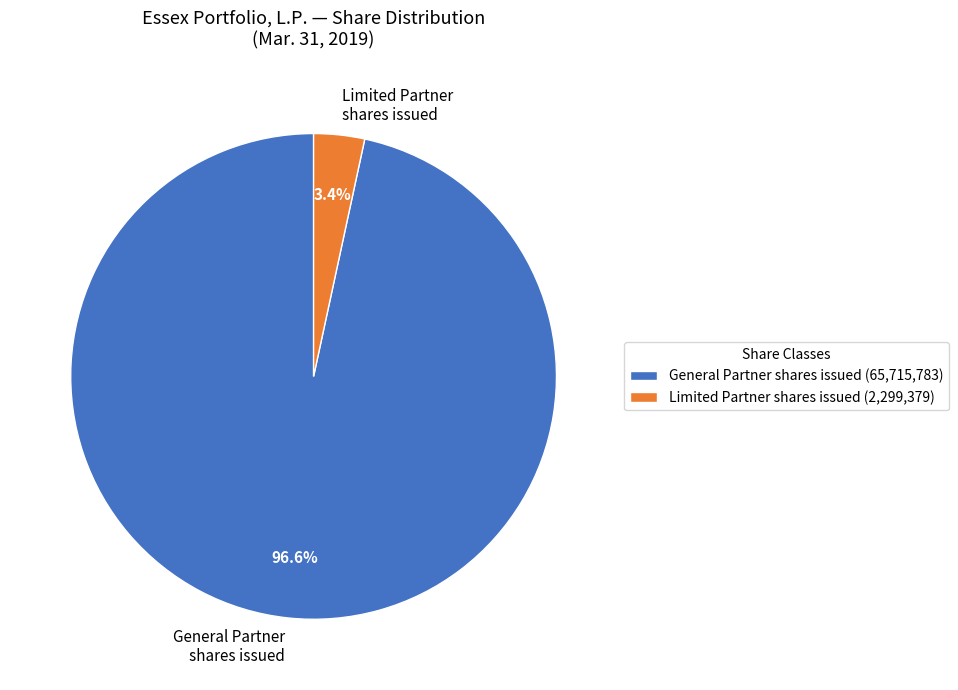

What is the largest slice in the pie chart?

General Partner shares issued